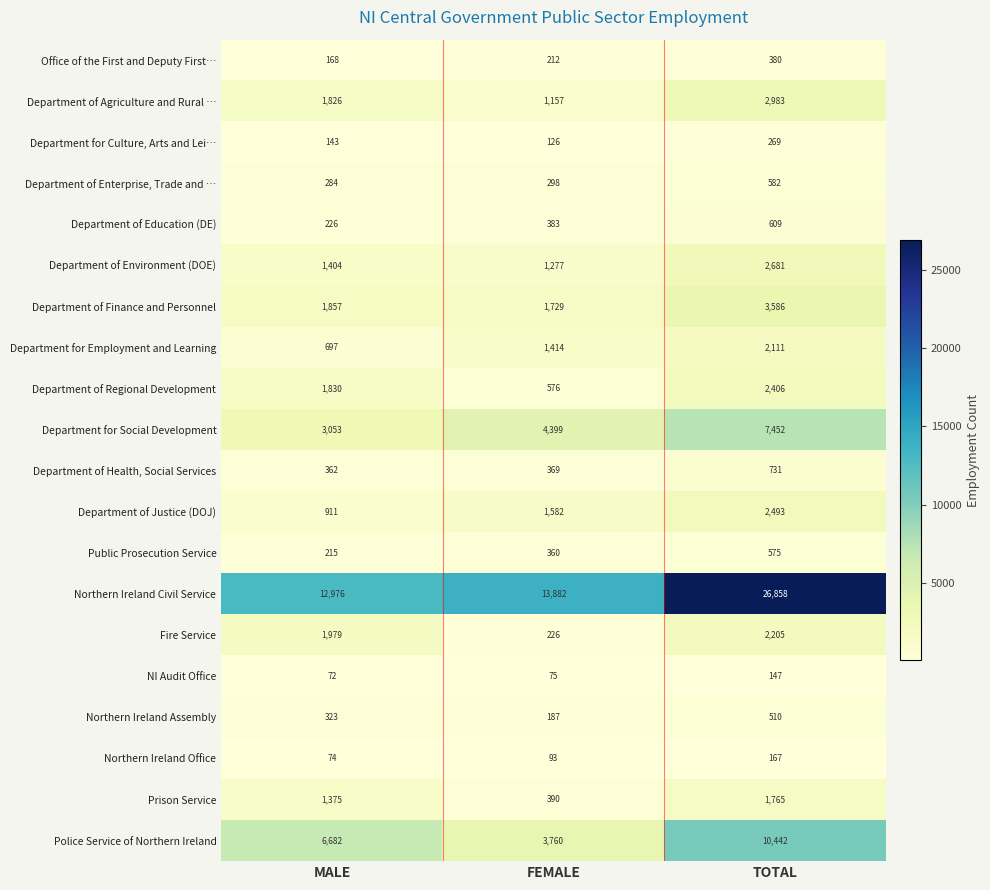

What is the difference between the Northern Ireland Office values at FEMALE and TOTAL?

74